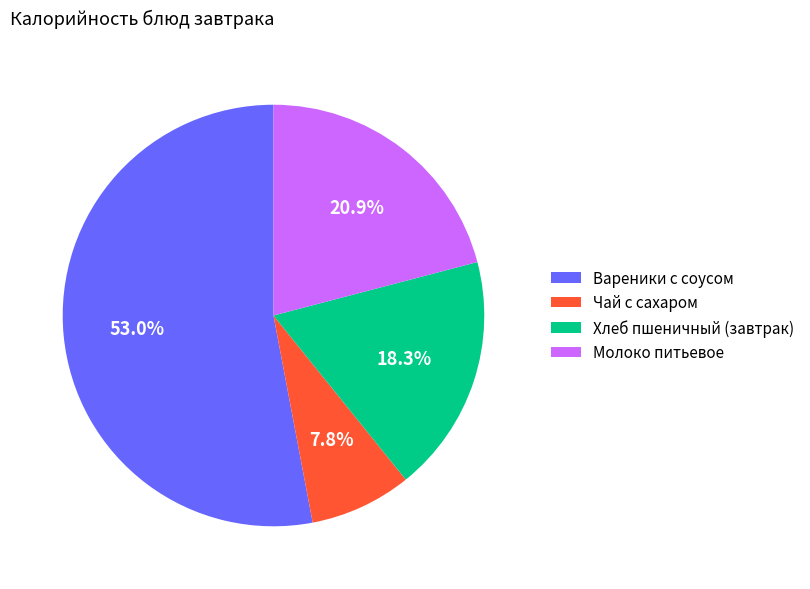

How many segments does this pie chart have?

4